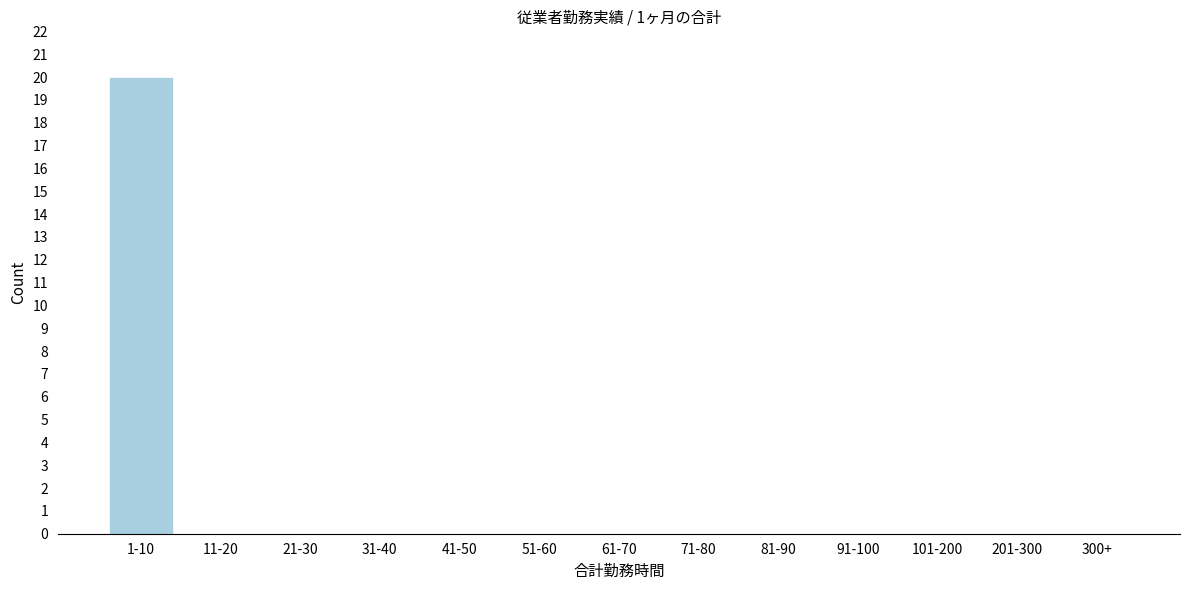

Reading left to right, what are all the values shown in this chart?

1-10=20	11-20=0	21-30=0	31-40=0	41-50=0	51-60=0	61-70=0	71-80=0	81-90=0	91-100=0	101-200=0	201-300=0	300+=0